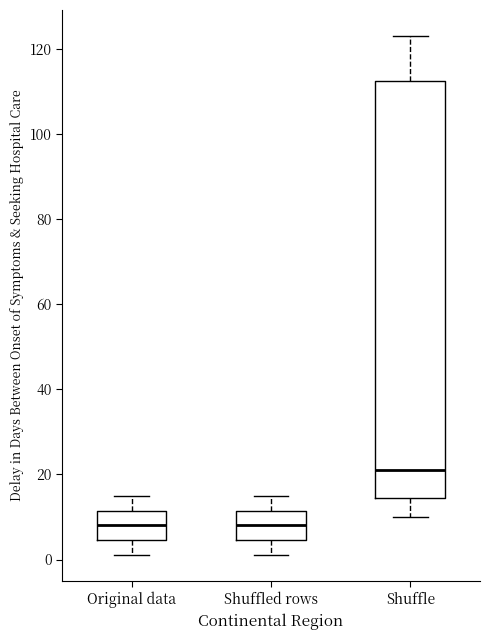

Which box is the tallest, from its lower edge to its upper edge?

Shuffle